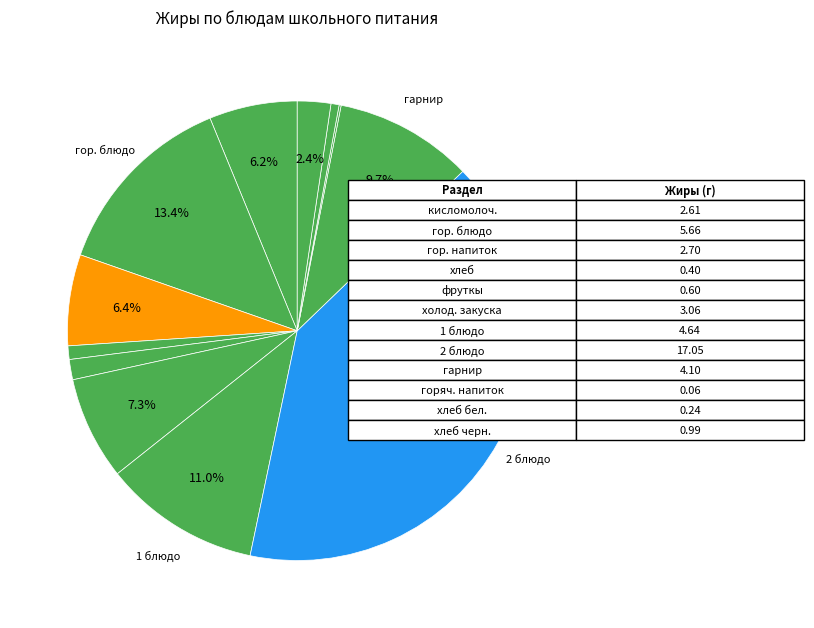

Which category has the smallest portion of the pie?

горяч. напиток